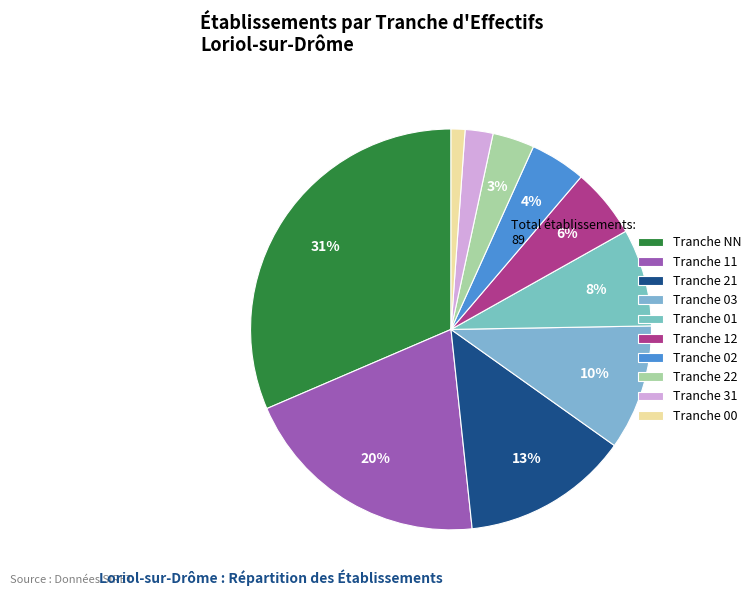

To the nearest percent, what is the difference between the largest and smallest slice percentages?

30%